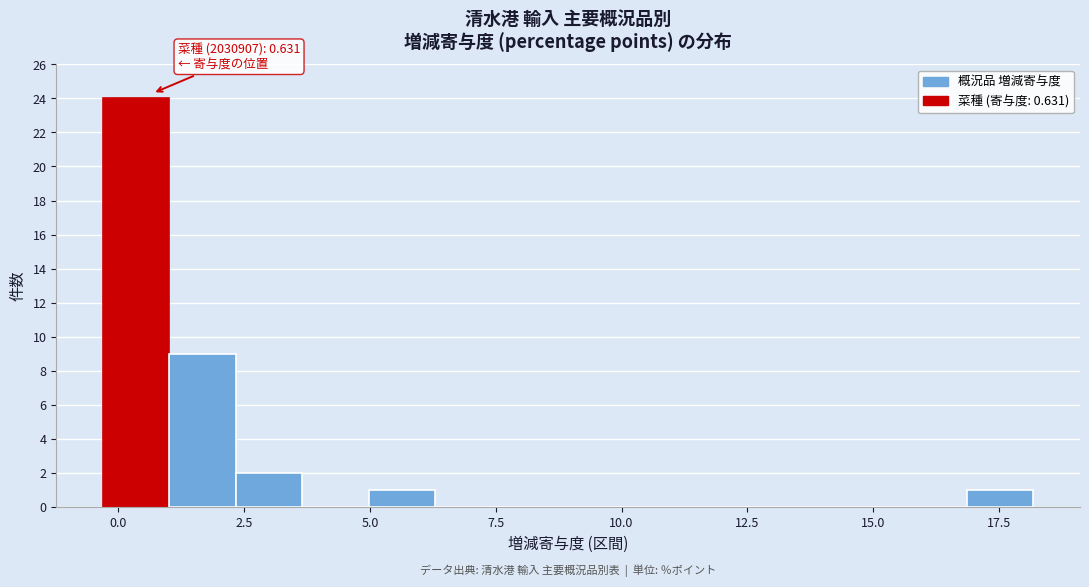

Read against the x-axis, roughly where is the centre of the tallest bar?

0.5